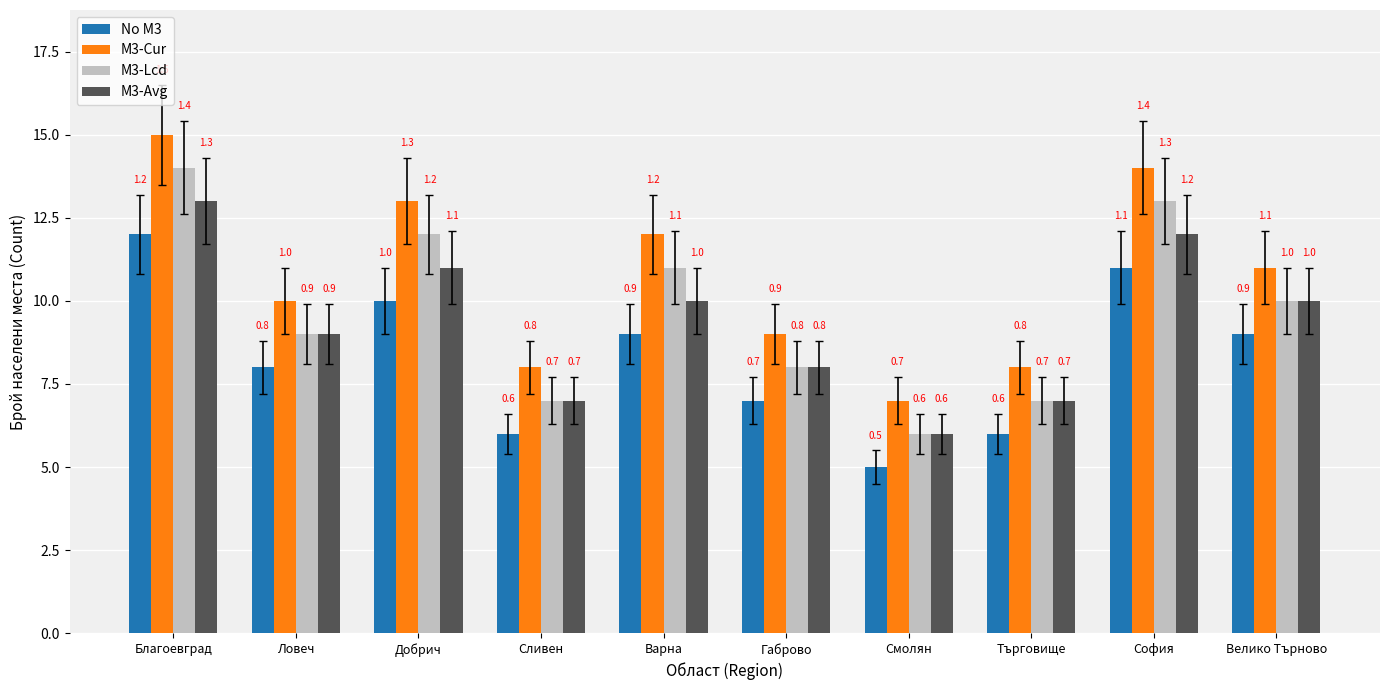

List the series in order of their peak value, highest first.

M3-Cur, M3-Lcd, M3-Avg, No M3